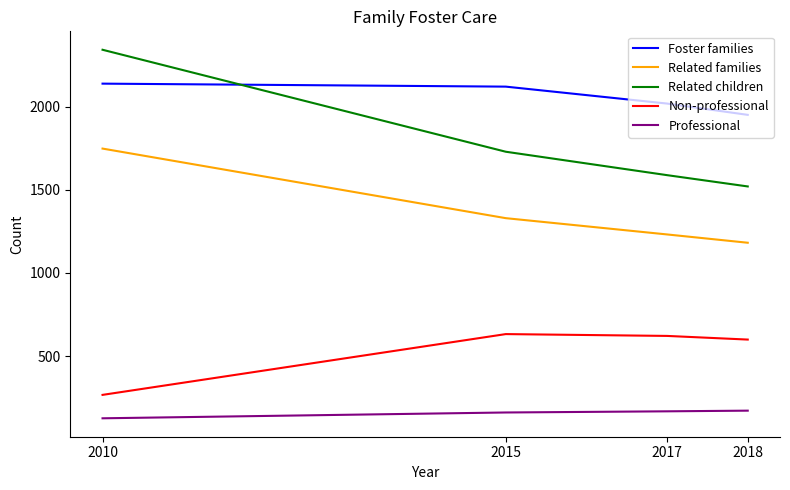

What is the greatest value displayed?

2344